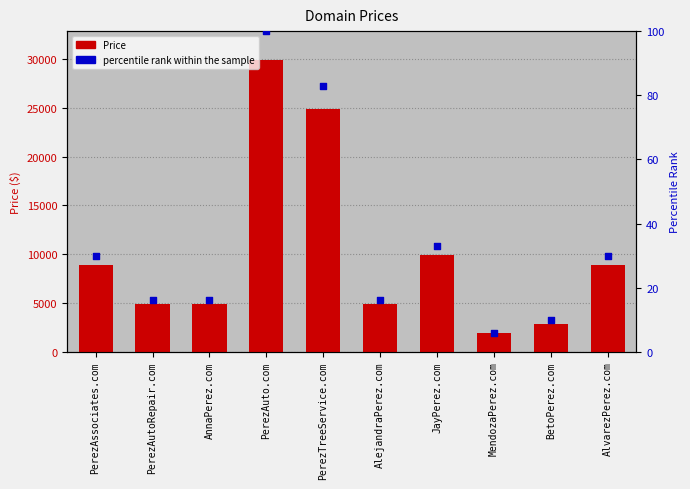

Which series has the largest total across all categories?

Price